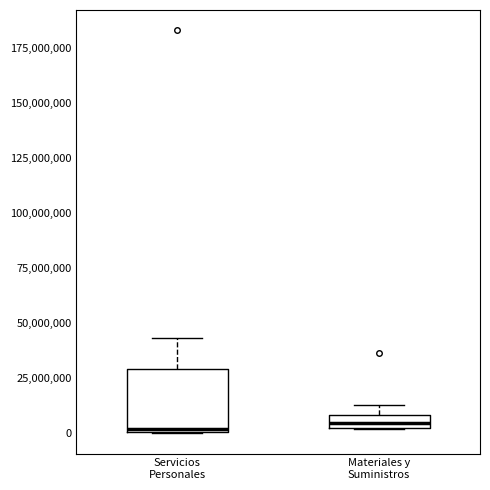

Where is the lower edge of the box for Materiales y Suministros on the y-axis? The values are not printed on the chart, so give them approximately, as read against the axis.

5000000